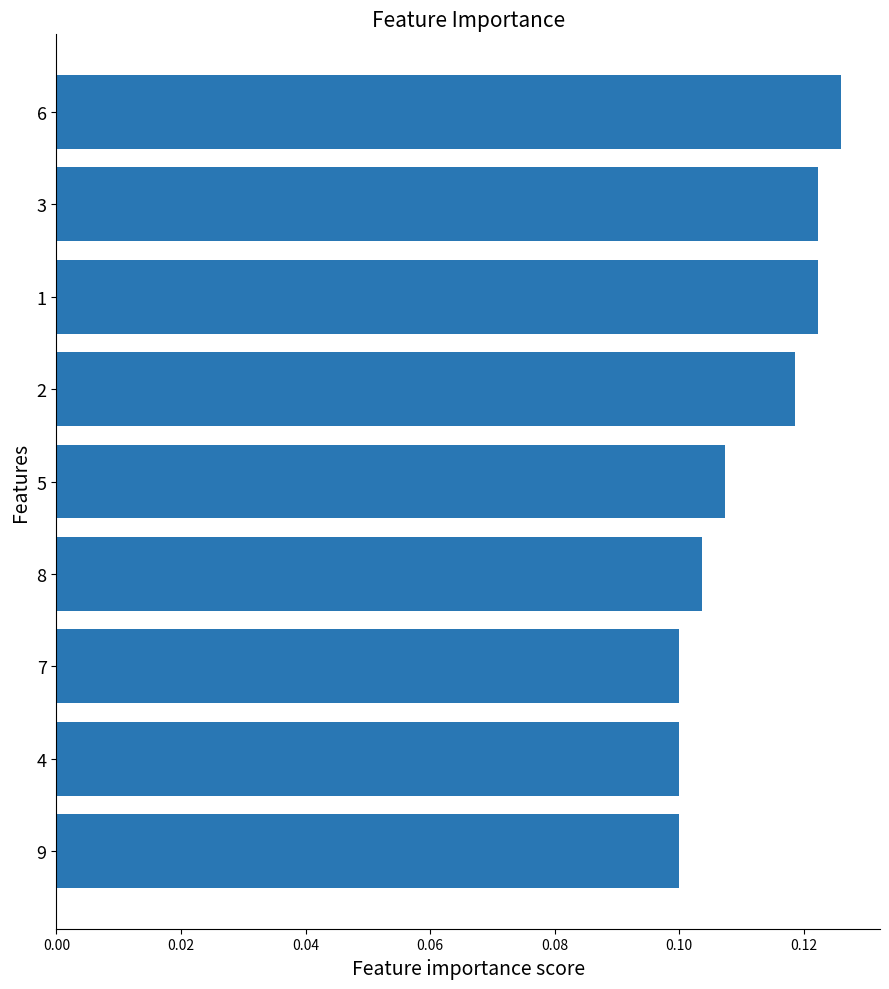

The value at 7 is 0.2. True or false?

False